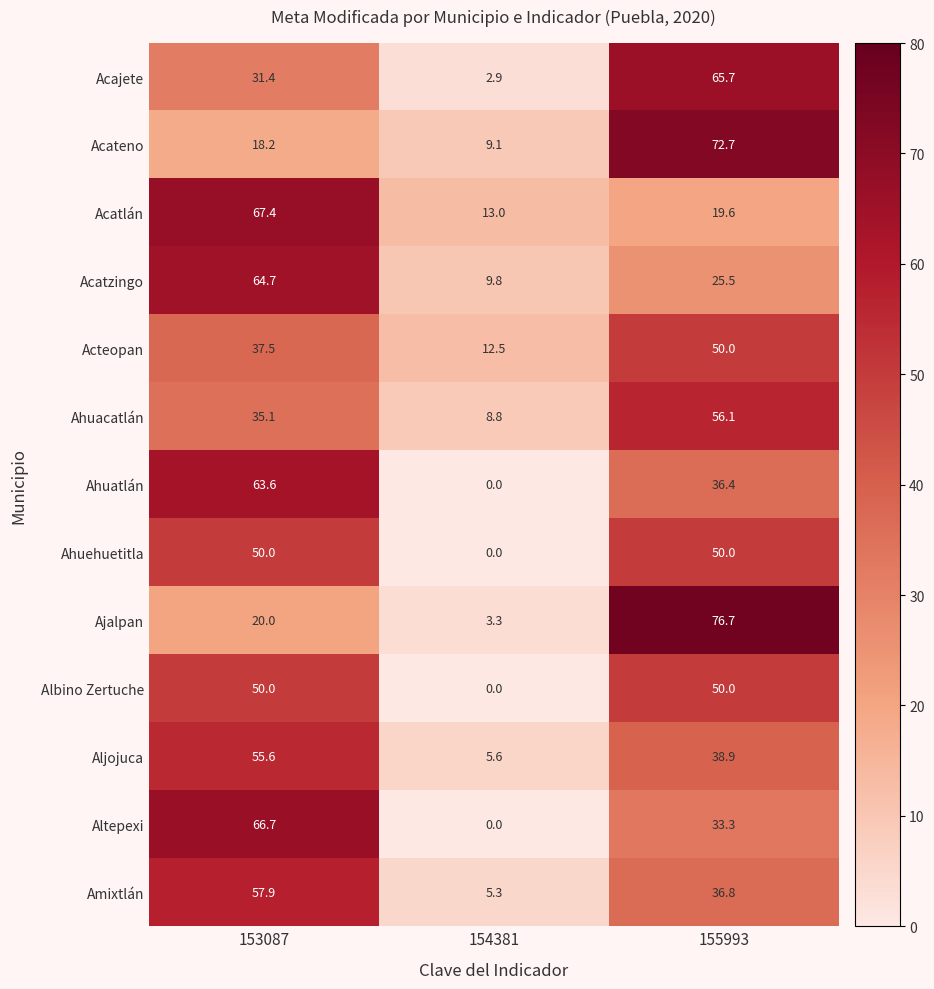

What is the difference between the maximum and second lowest values in the Acateno series?

54.5